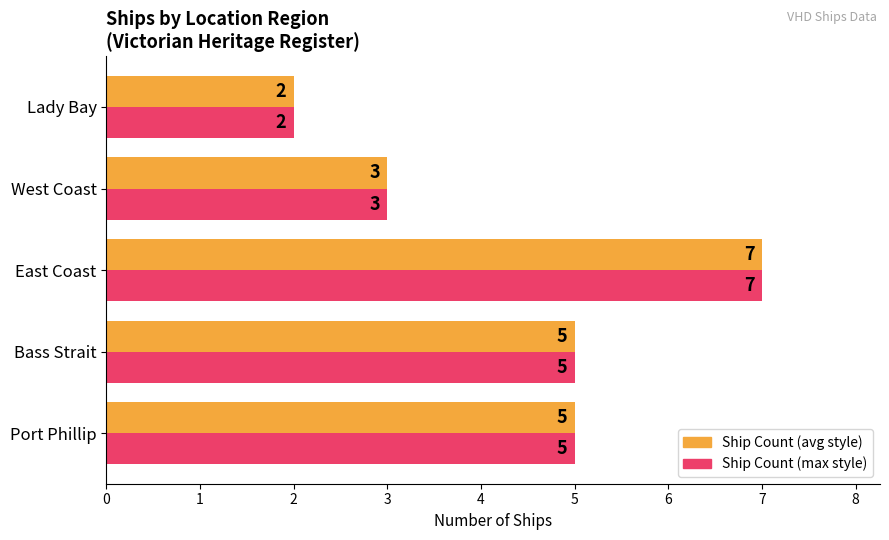

How many data points does each series have?

5